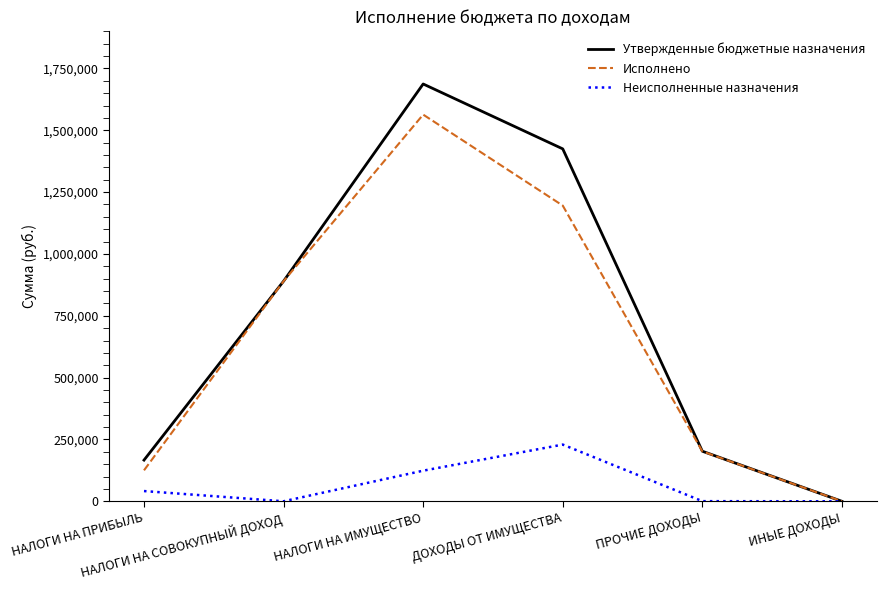

Does the chart have visible grid lines?

No